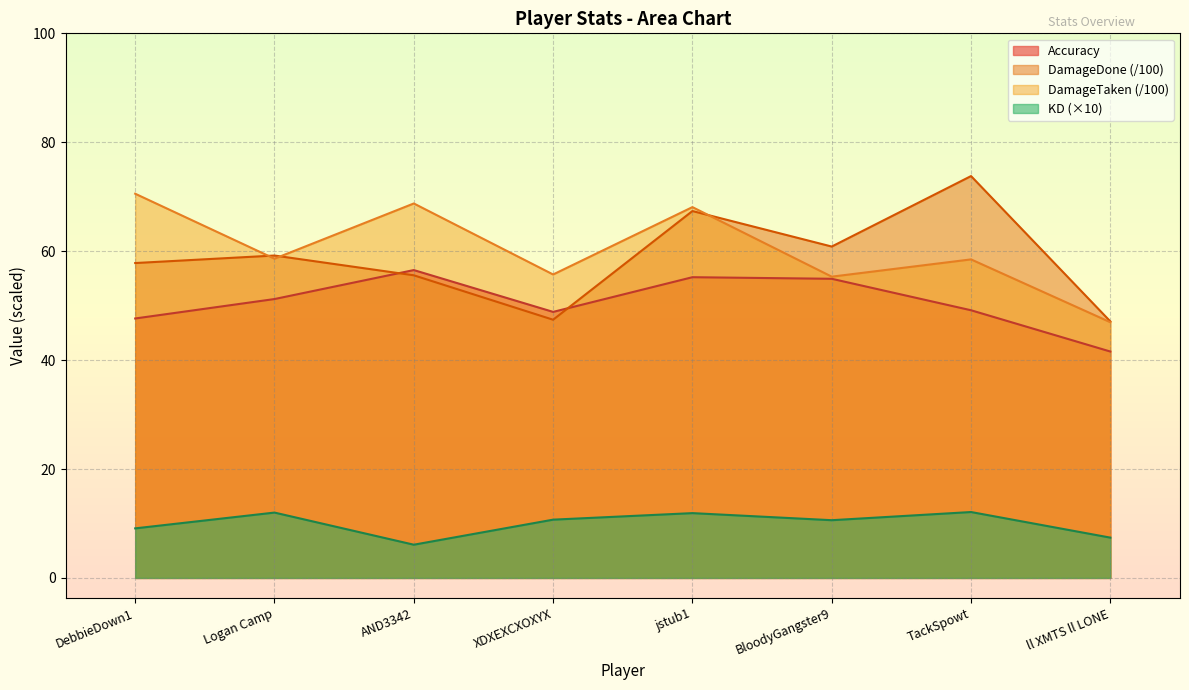

The value of Accuracy at BloodyGangster9 is 96.4. True or false?

False